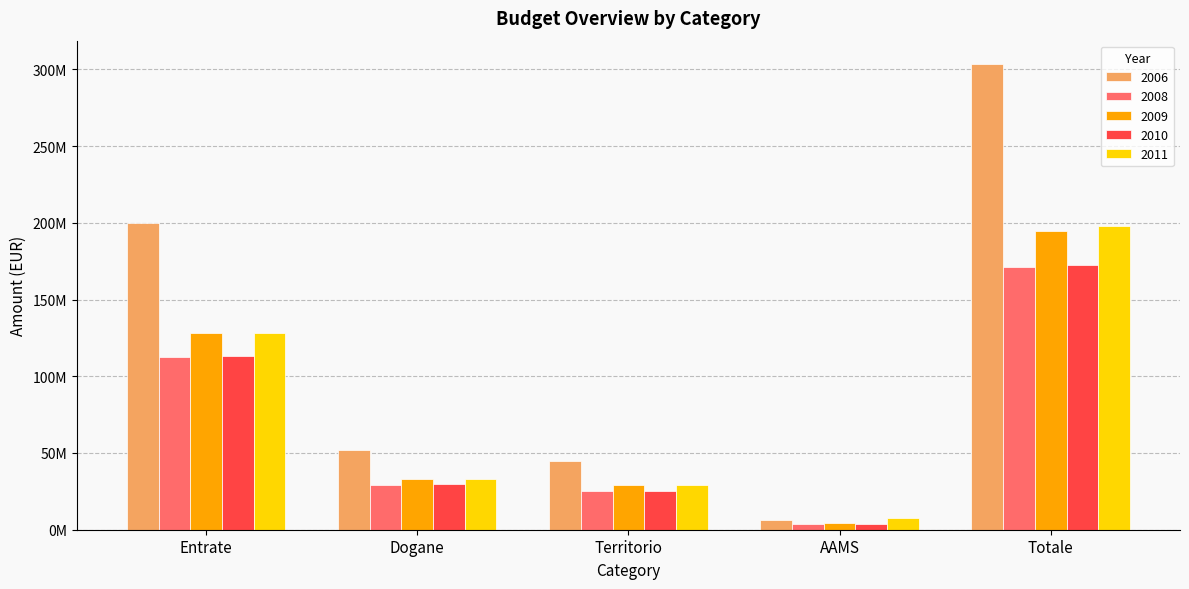

At which label does 2008 reach its peak?

Totale